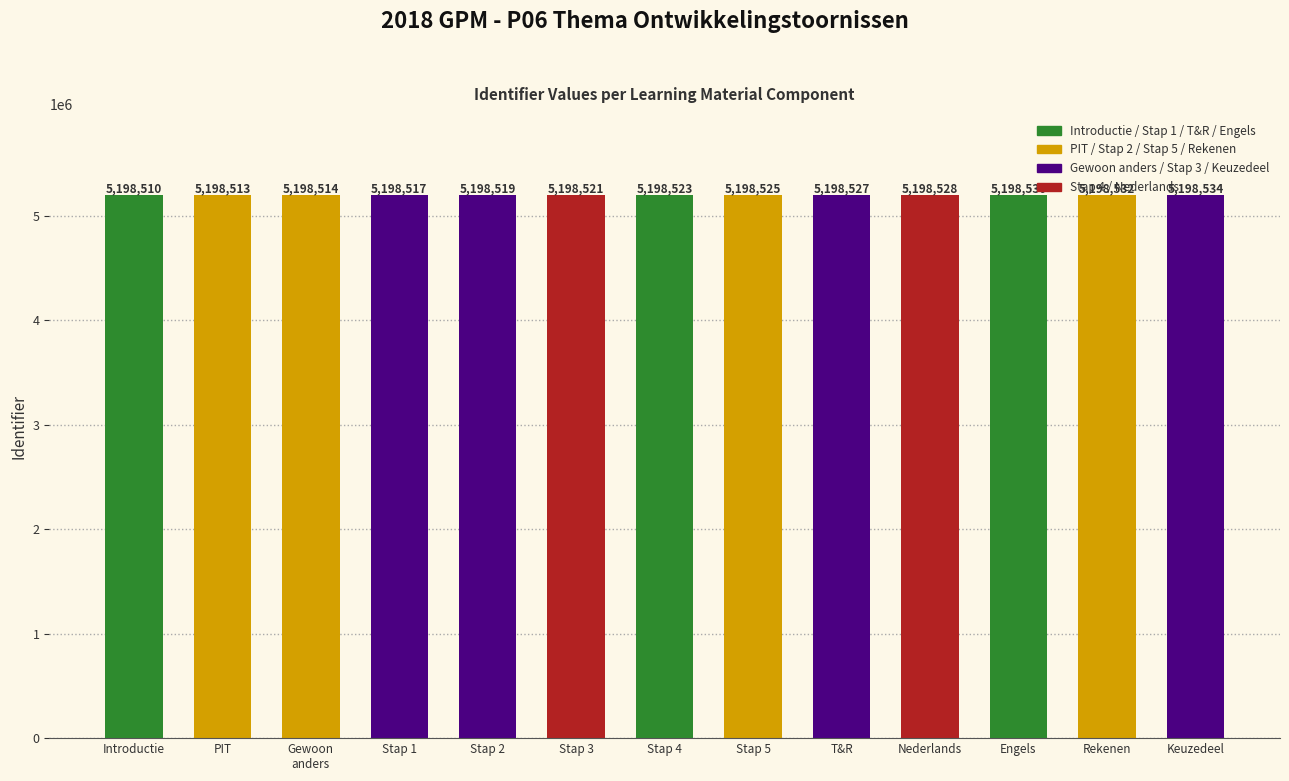

Is it true that the value at T&R is 5198527?

True